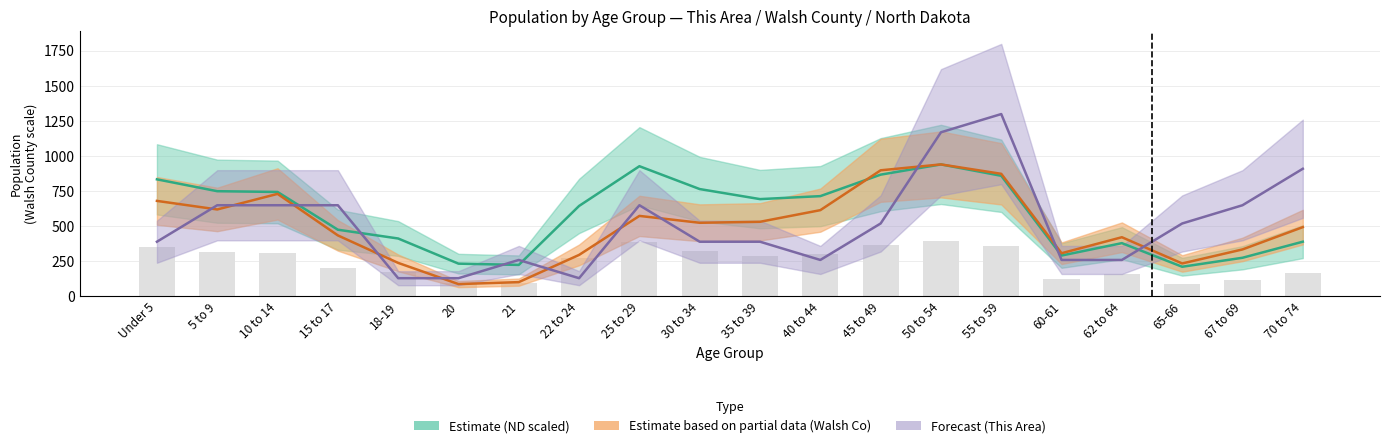

At how many categories does at least one series exceed 652?

11